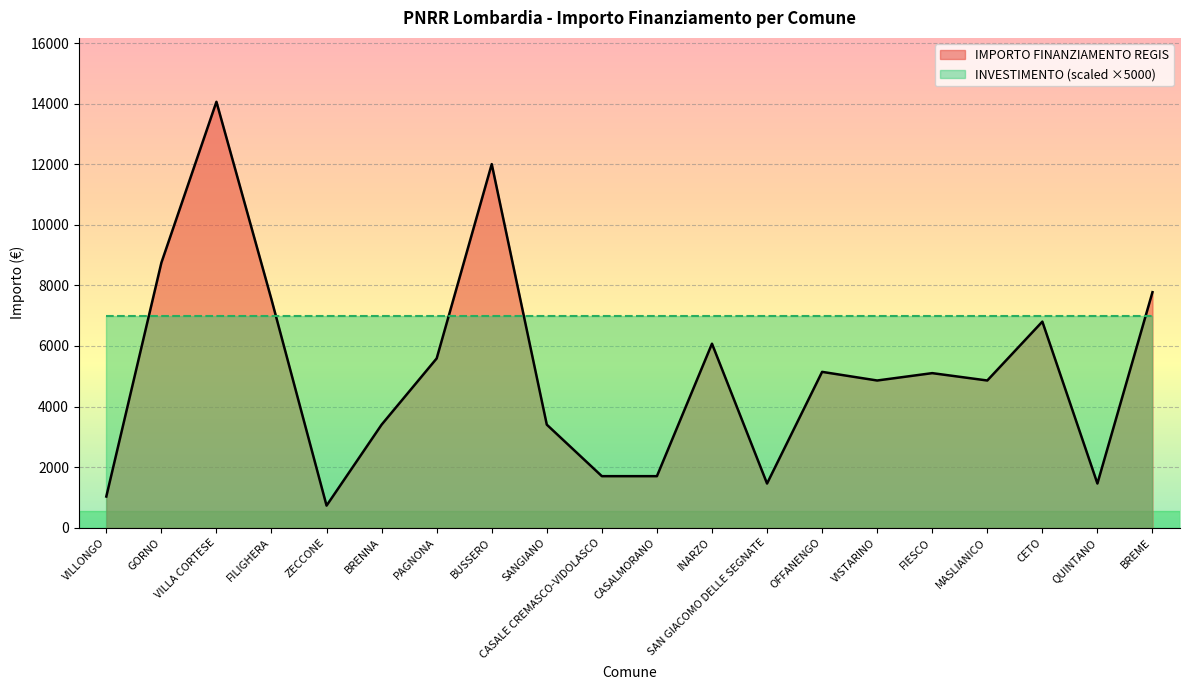

Reading left to right, list all the values displayed in this chart.

IMPORTO FINANZIAMENTO REGIS: VILLONGO=1029	GORNO=8748	VILLA CORTESE=14063	FILIGHERA=7533	ZECCONE=729	BRENNA=3402	PAGNONA=5589	BUSSERO=12005	SANGIANO=3402	CASALE CREMASCO-VIDOLASCO=1701	CASALMORANO=1701	INARZO=6075	SAN GIACOMO DELLE SEGNATE=1458	OFFANENGO=5145	VISTARINO=4860	FIESCO=5103	MASLIANICO=4860	CETO=6804	QUINTANO=1458	BREME=7776
INVESTIMENTO (scaled ×5000): VILLONGO=7000	GORNO=7000	VILLA CORTESE=7000	FILIGHERA=7000	ZECCONE=7000	BRENNA=7000	PAGNONA=7000	BUSSERO=7000	SANGIANO=7000	CASALE CREMASCO-VIDOLASCO=7000	CASALMORANO=7000	INARZO=7000	SAN GIACOMO DELLE SEGNATE=7000	OFFANENGO=7000	VISTARINO=7000	FIESCO=7000	MASLIANICO=7000	CETO=7000	QUINTANO=7000	BREME=7000